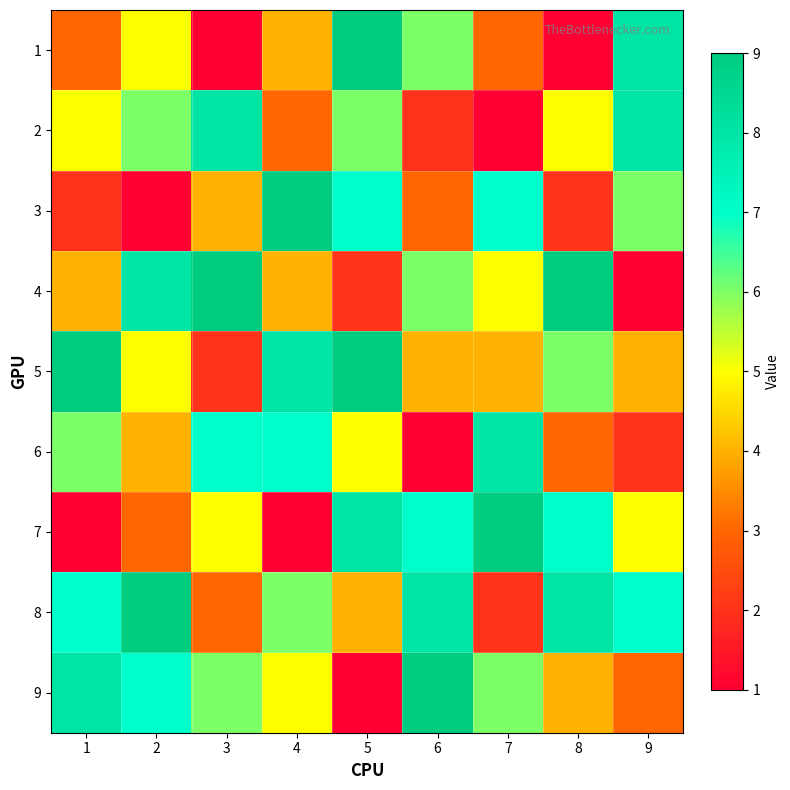

Reading left to right, transcribe all the data shown in this chart.

1: 1=3	2=5	3=1	4=4	5=9	6=6	7=3	8=1	9=8
2: 1=5	2=6	3=8	4=3	5=6	6=2	7=1	8=5	9=8
3: 1=2	2=1	3=4	4=9	5=7	6=3	7=7	8=2	9=6
4: 1=4	2=8	3=9	4=4	5=2	6=6	7=5	8=9	9=1
5: 1=9	2=5	3=2	4=8	5=9	6=4	7=4	8=6	9=4
6: 1=6	2=4	3=7	4=7	5=5	6=1	7=8	8=3	9=2
7: 1=1	2=3	3=5	4=1	5=8	6=7	7=9	8=7	9=5
8: 1=7	2=9	3=3	4=6	5=4	6=8	7=2	8=8	9=7
9: 1=8	2=7	3=6	4=5	5=1	6=9	7=6	8=4	9=3